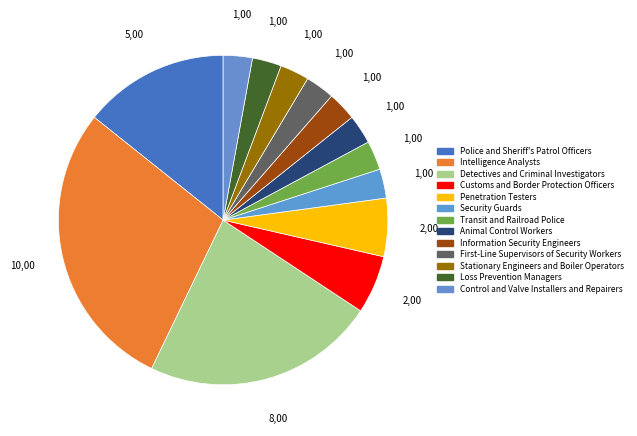

What is the largest slice in the pie chart?

Intelligence Analysts